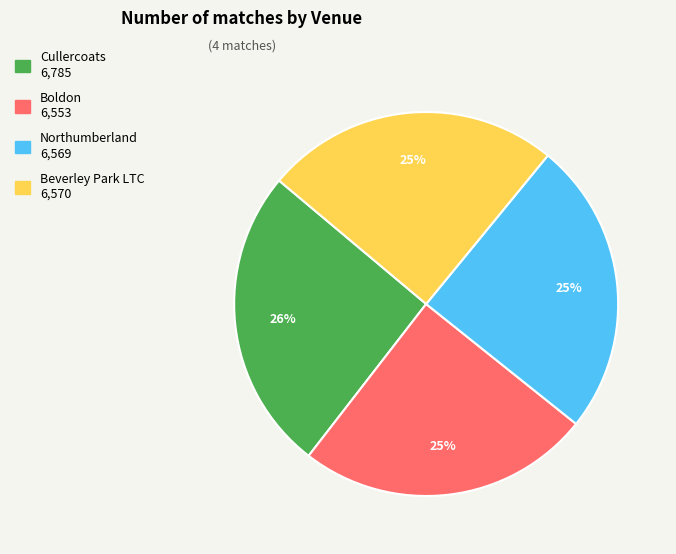

Approximately how many times larger is the value at Beverley Park LTC compared to Cullercoats?

1.0